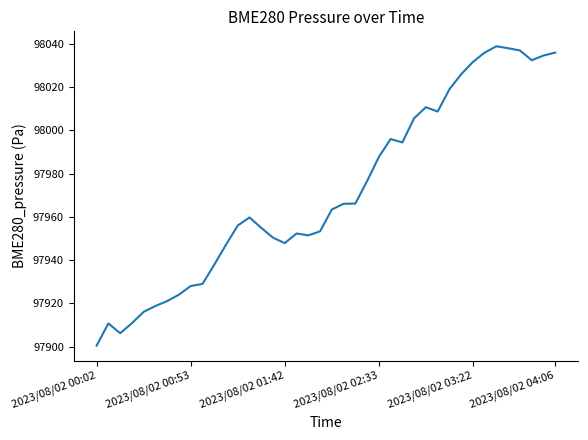

Count the number of categories in the chart.

40